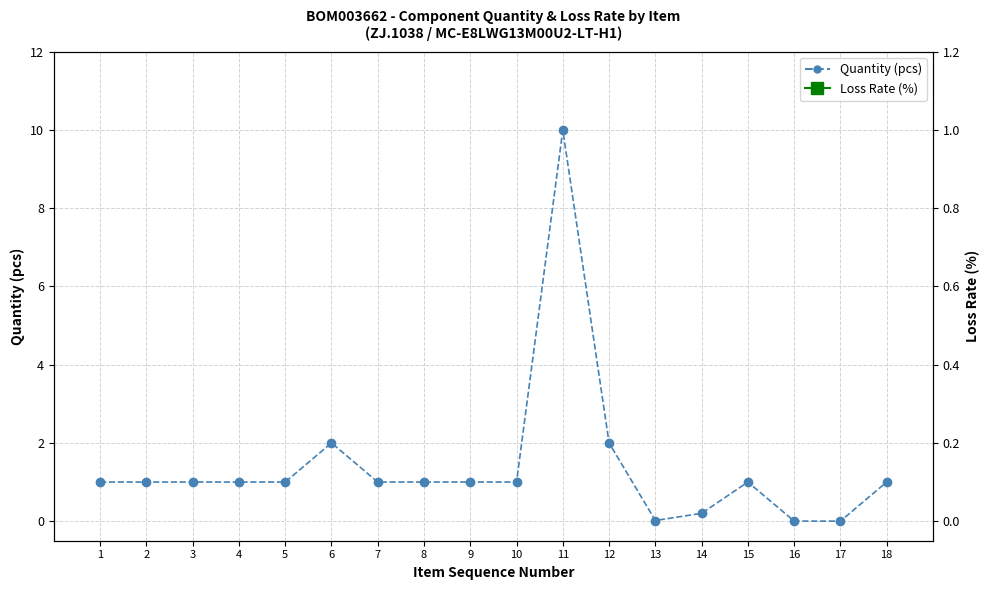

What is the spread (max minus min) of values at 12?

2.0